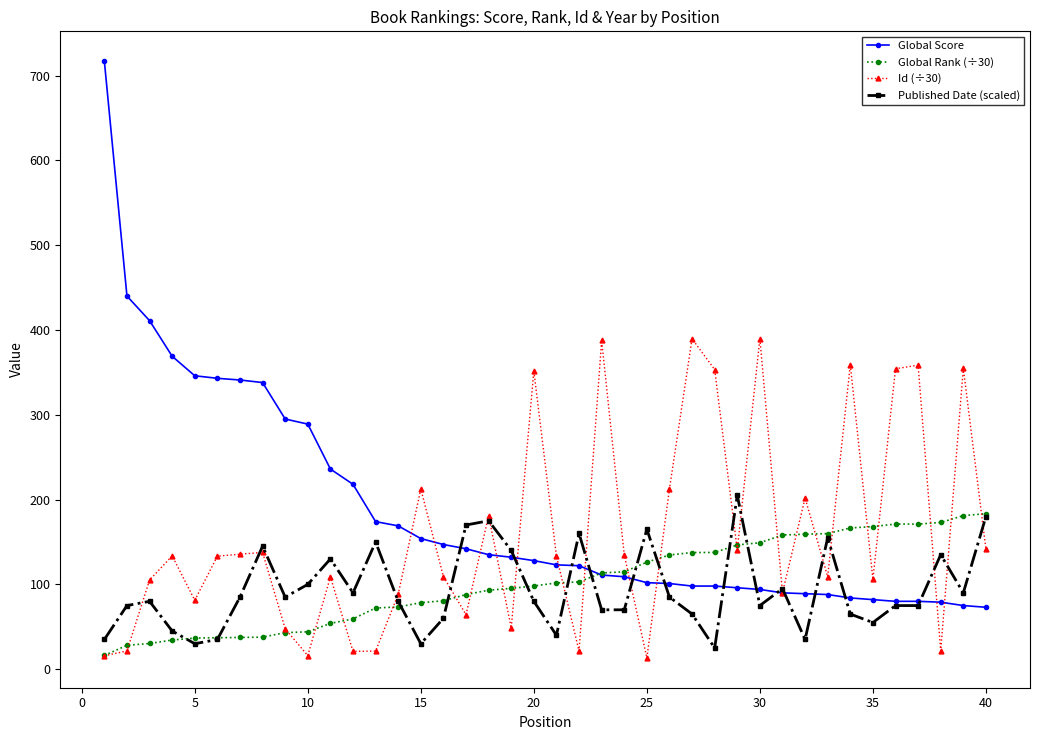

At how many categories does at least one series exceed 510?

1